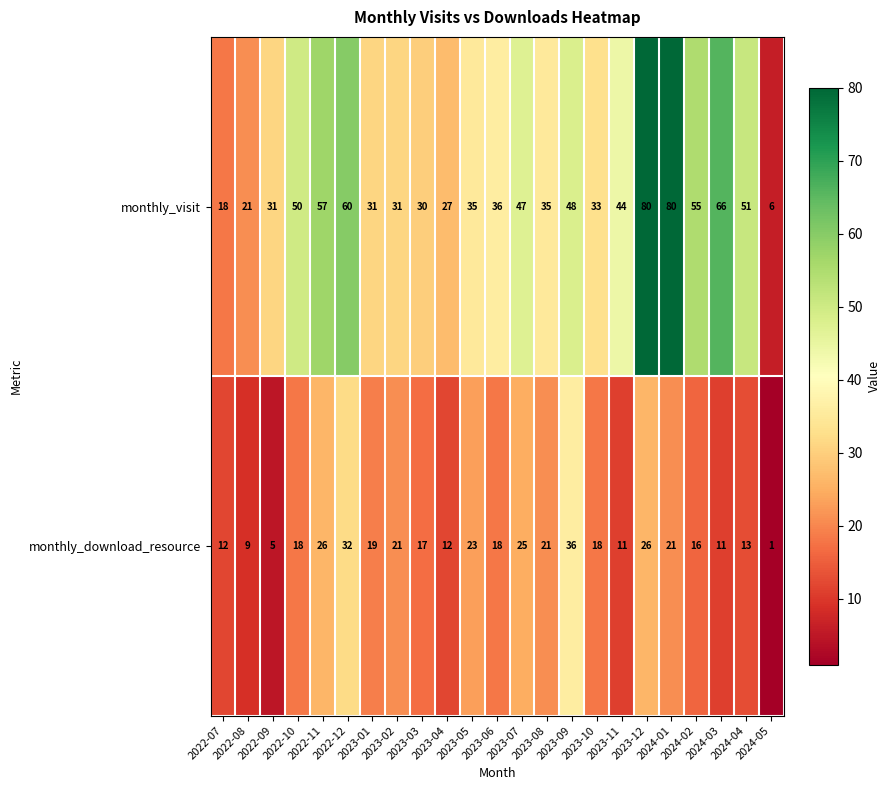

What is the minimum value for monthly_visit?

6